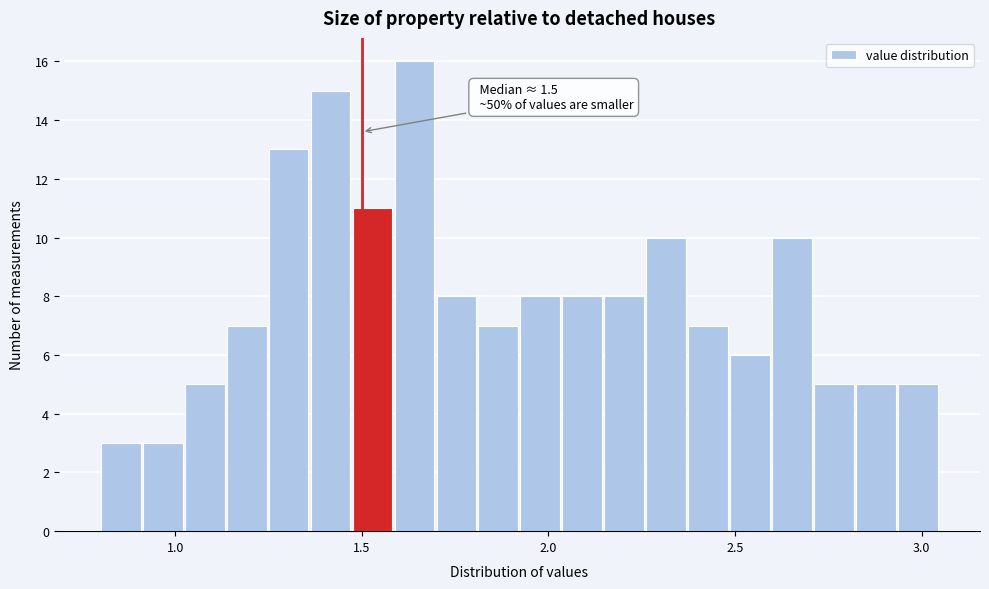

Read against the x-axis, roughly where is the centre of the tallest bar?

1.65